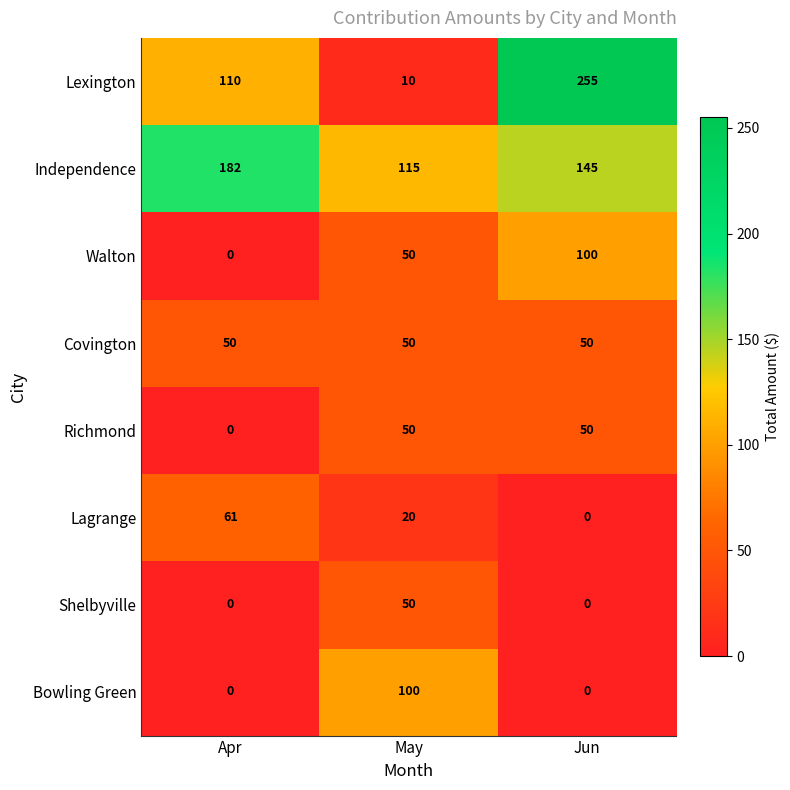

What is the average value of the Richmond series?

33